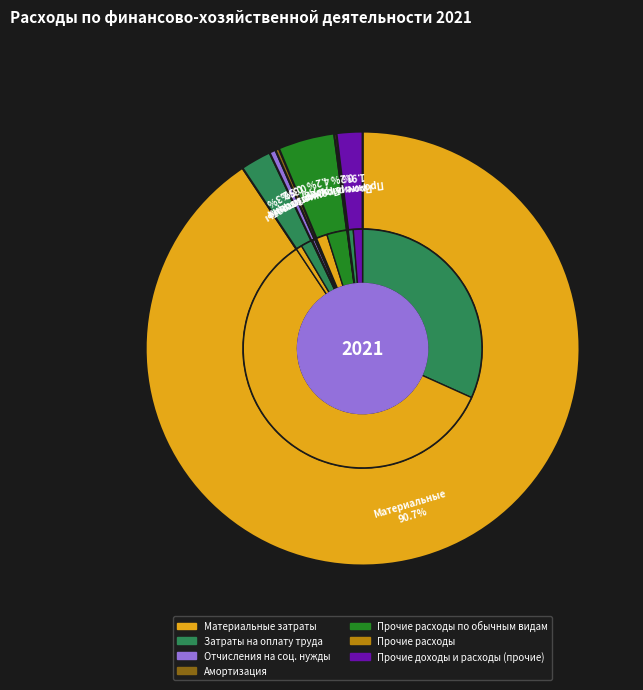

How many segments does this pie chart have?

7